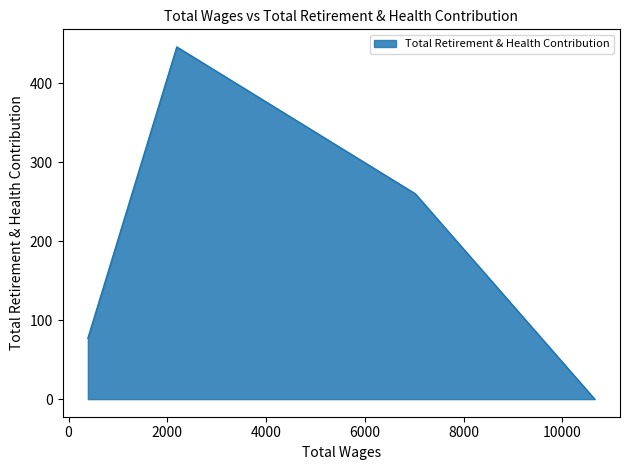

True or false: the data has more than 2 interior local peaks.

False